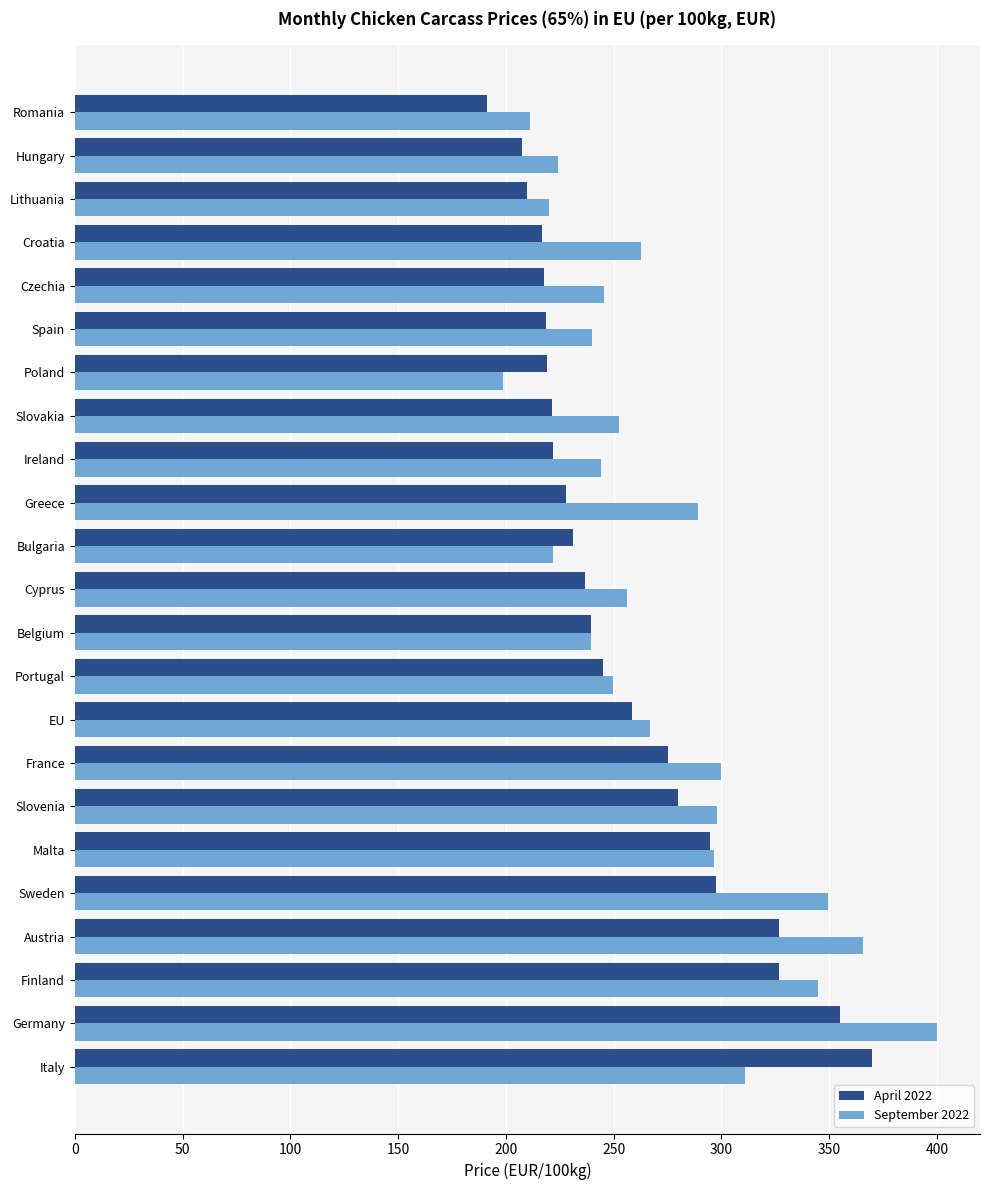

What is the spread (max minus min) of values at Sweden?

52.0